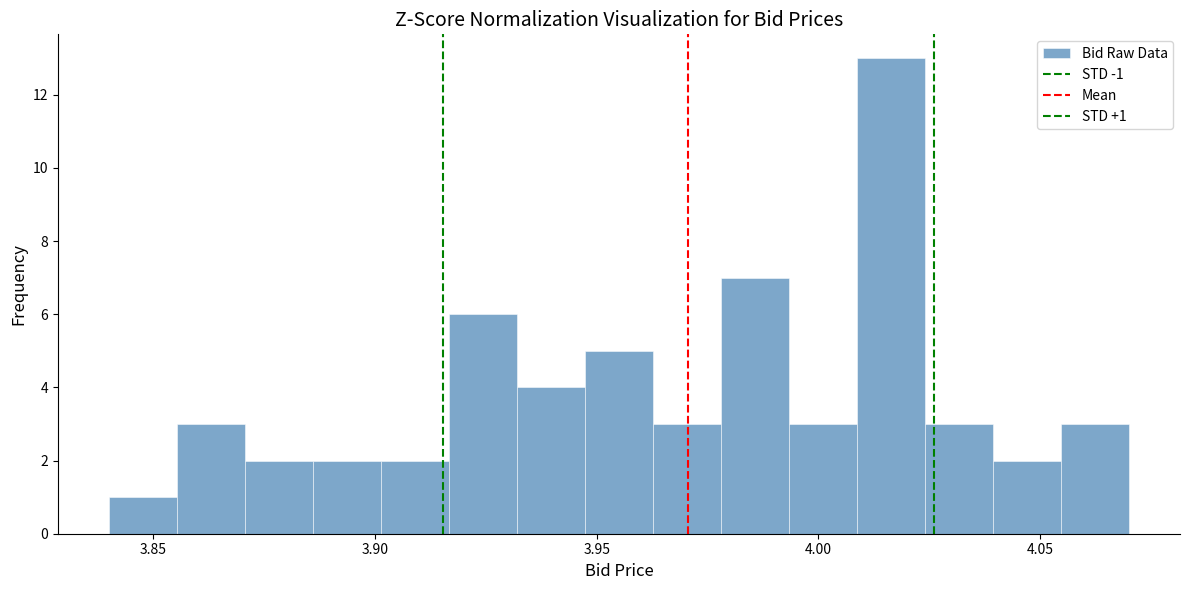

Around what value on the x-axis is the tallest bar? Give the approximate position of its centre, as read against the axis.

4.015